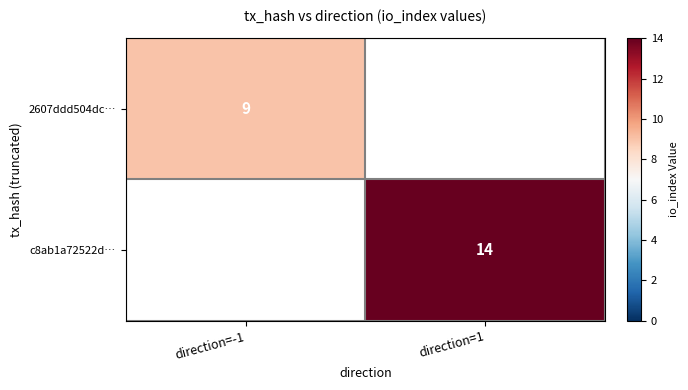

The c8ab1a72522d… series shows 14 at direction=1. True or false?

True